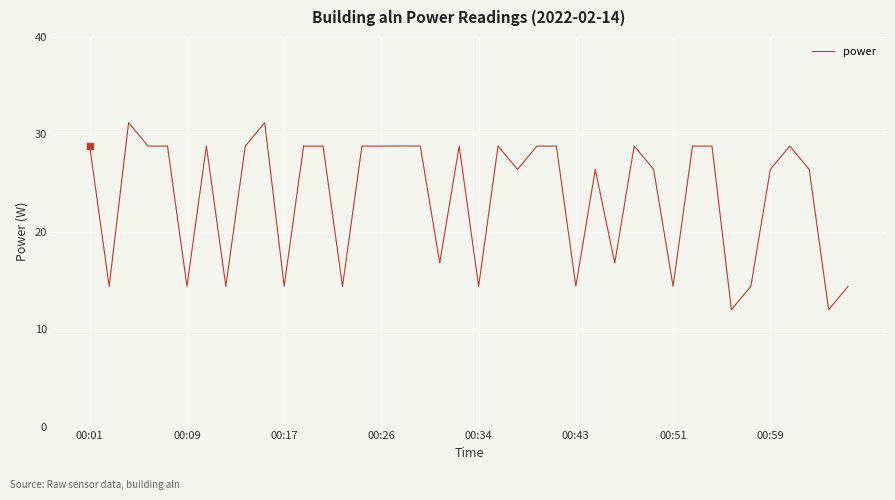

What is the greatest value displayed?

31.2